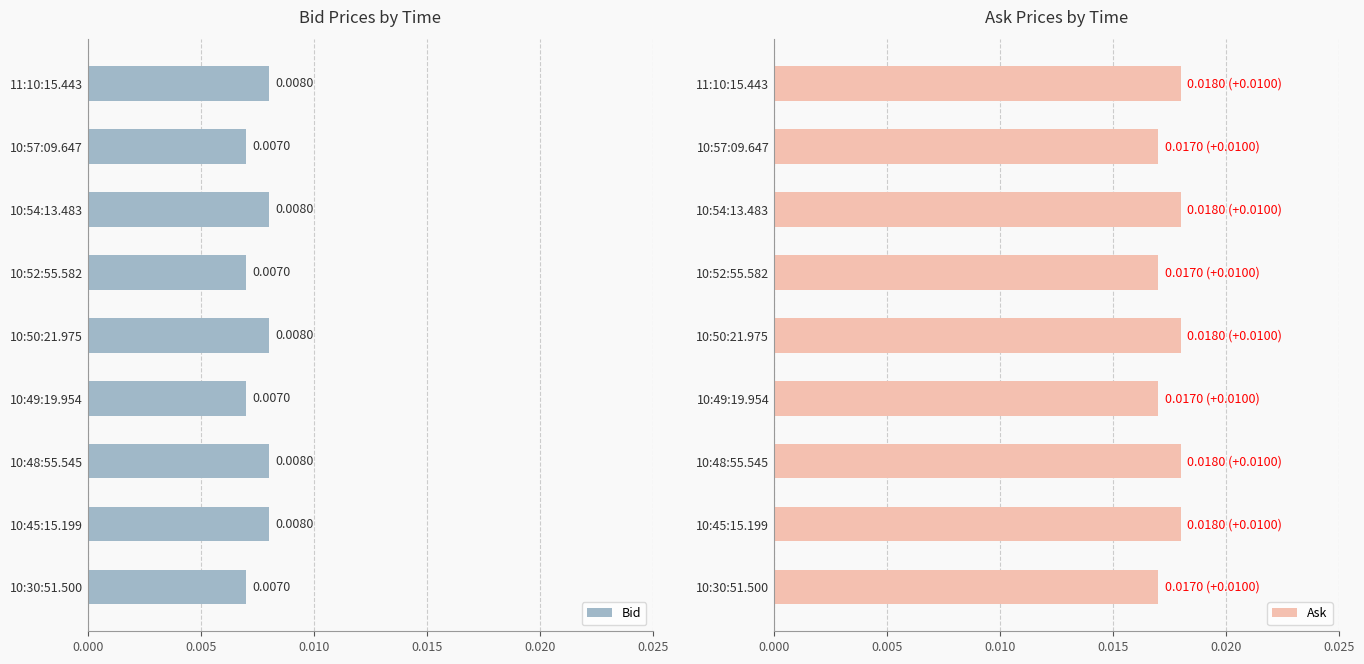

The Ask series shows 0.0 at 10:49:19.954. True or false?

False